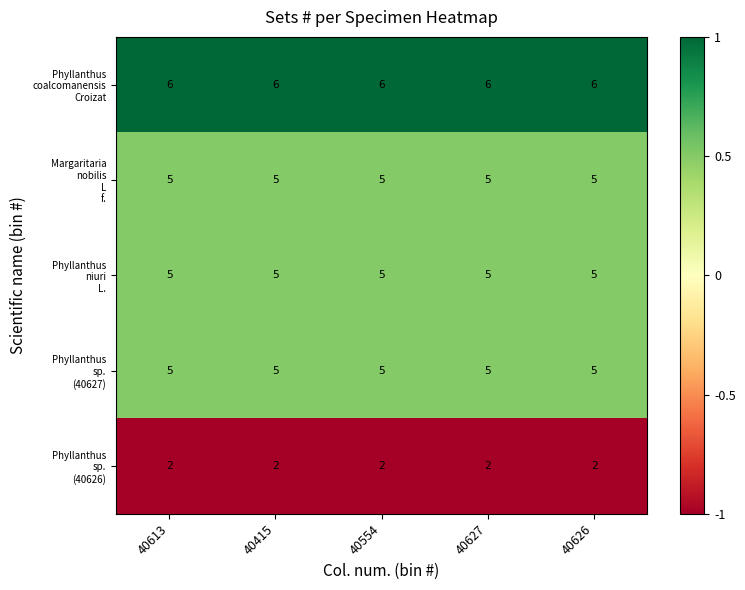

At how many categories does at least one series exceed 5?

5